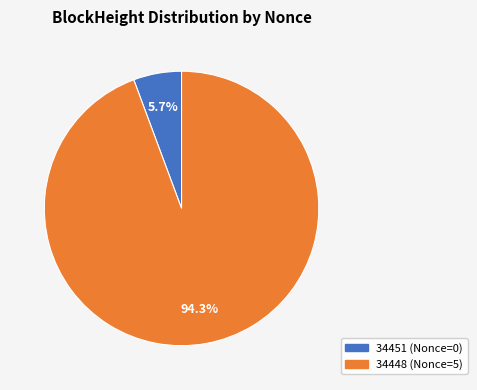

Which category has the smallest portion of the pie?

34451